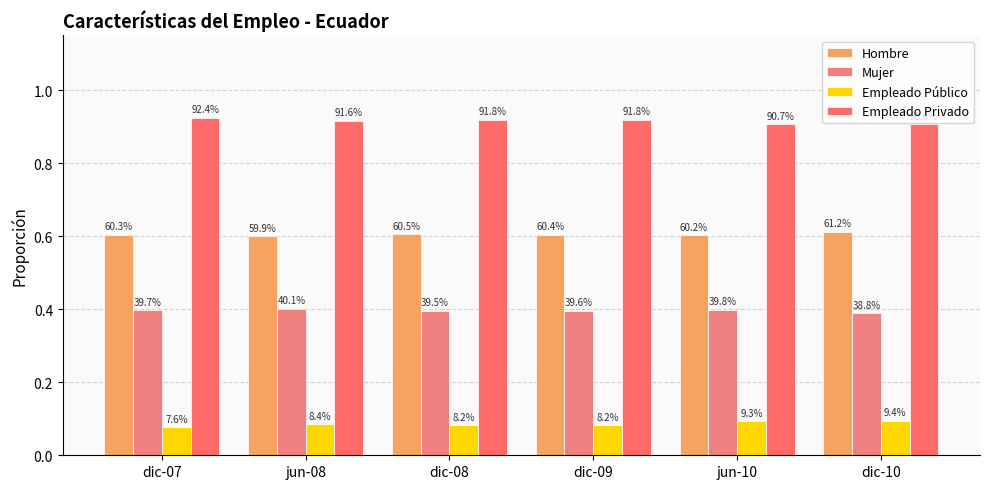

What is the maximum value shown in the chart?

0.9